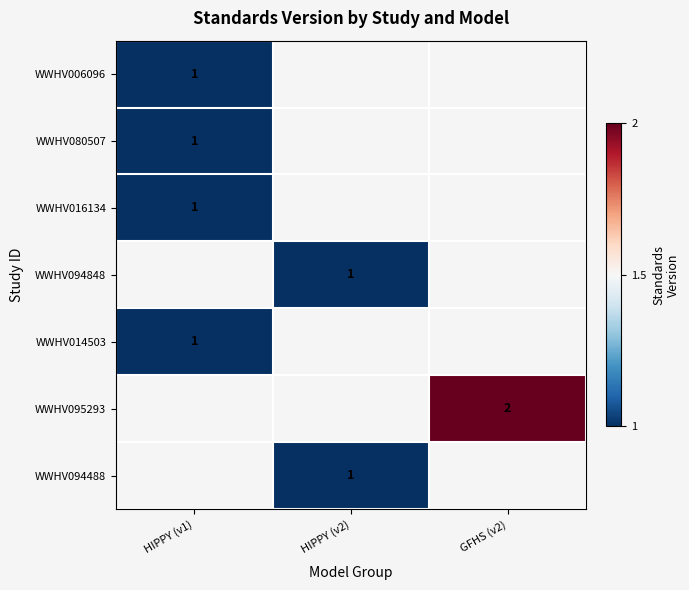

At how many categories does at least one series exceed 1?

1